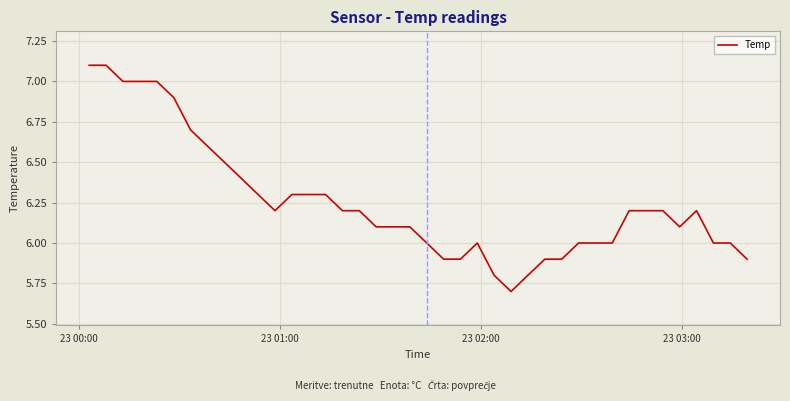

What is the greatest value displayed?

7.1